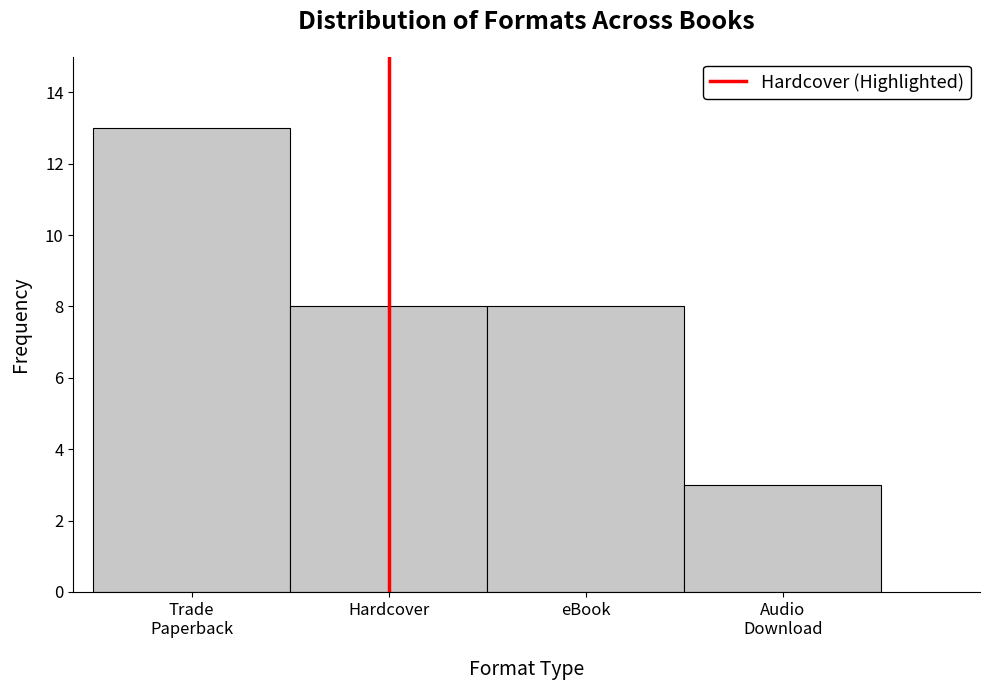

Reading left to right, transcribe all the data shown in this chart.

13	8	8	3